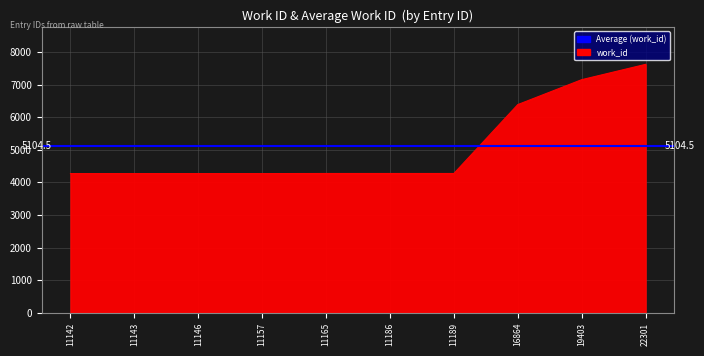

What is the greatest value displayed?

7619